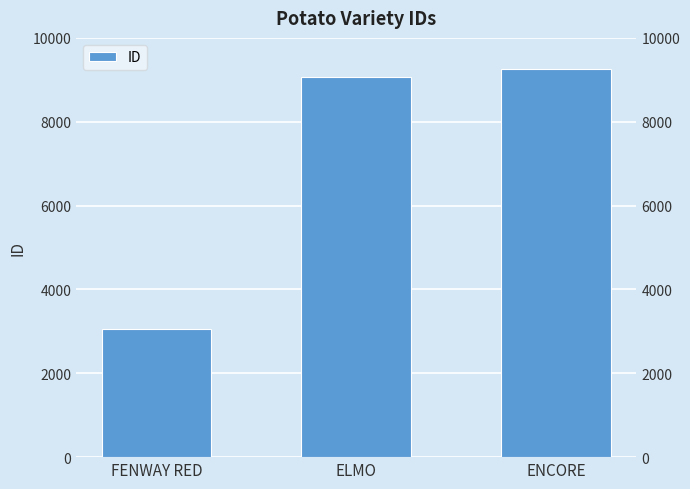

Count the number of values greater than 9066.

1